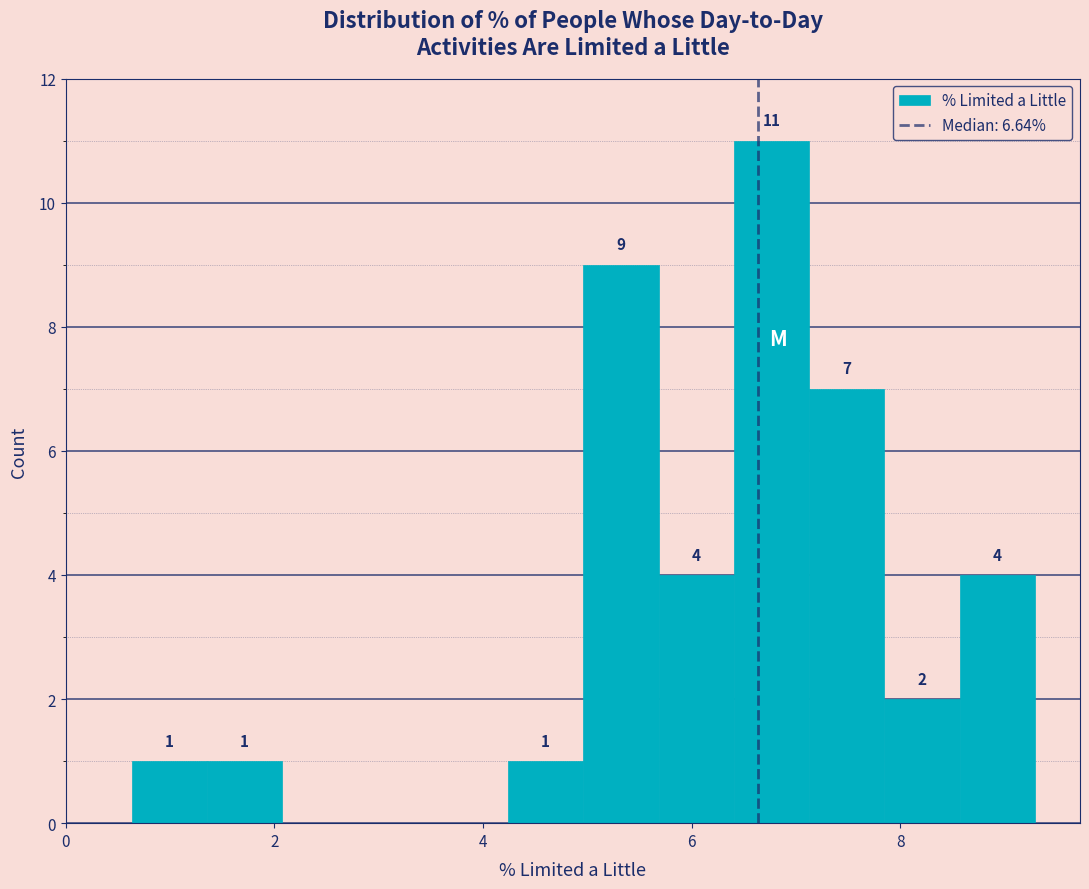

Around what value on the x-axis is the tallest bar? Give the approximate position of its centre, as read against the axis.

6.8